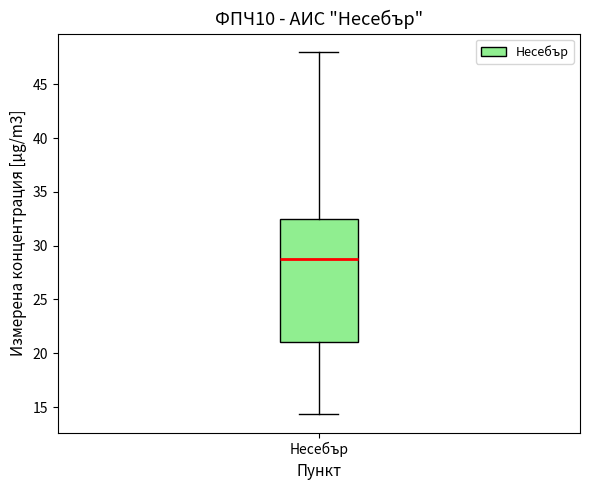

Read this box plot against the y-axis: the position of the median line, the range covered by the box, and the ends of both whiskers. The values are not printed on the chart, so give them approximately, as read against the axis.

median 29.0, box 21.0 to 32.5, whiskers 14.5 to 48.0